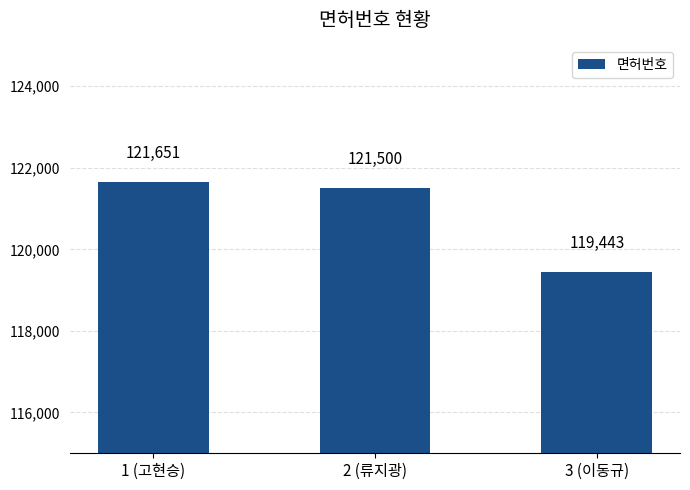

The value at 2 (류지광) is 121500. True or false?

True